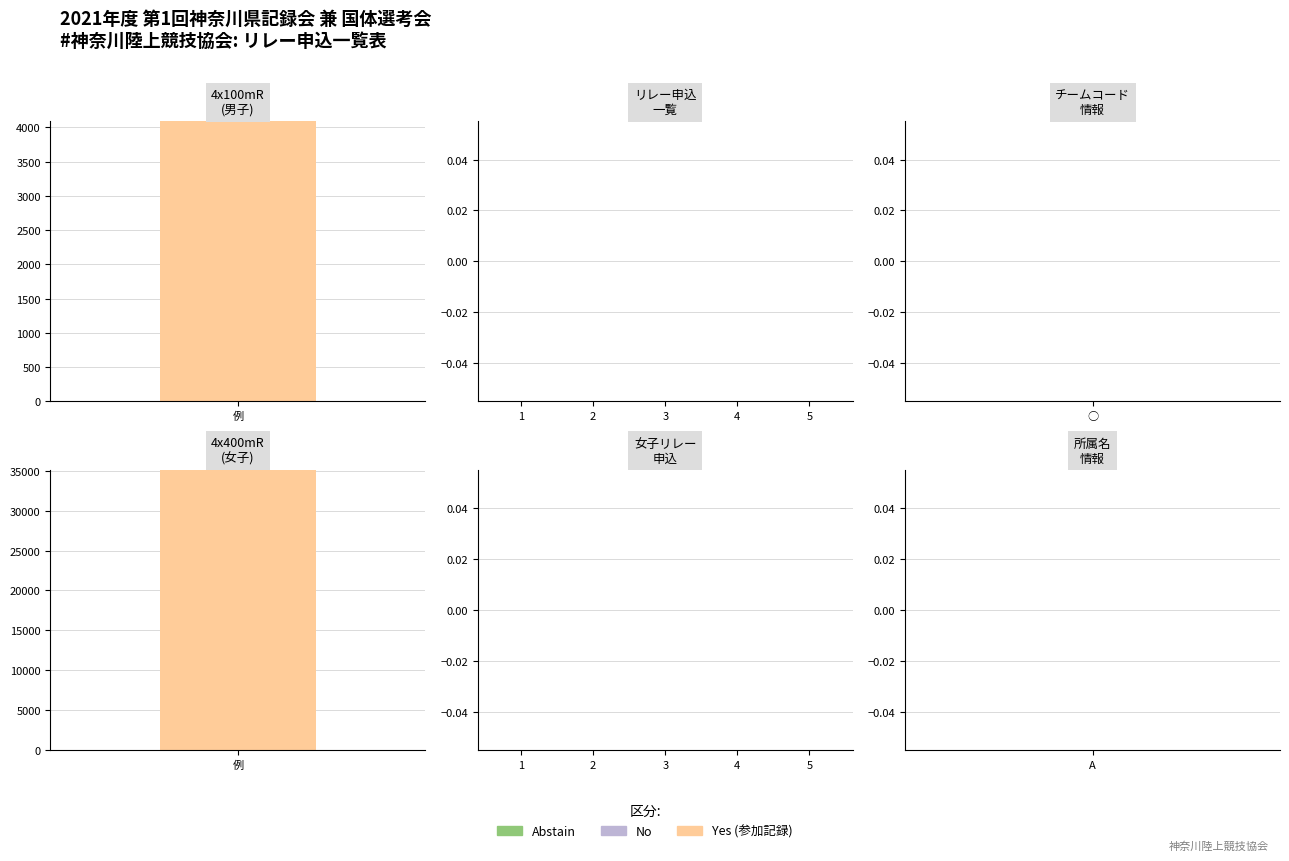

Are the bars horizontal?

No